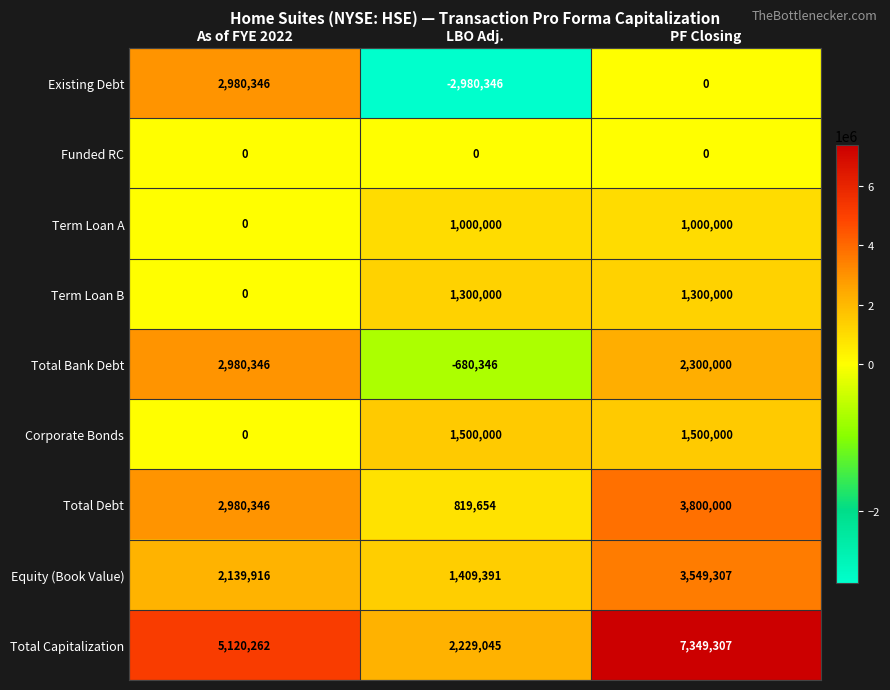

Rank the categories by Equity (Book Value) value from highest to lowest.

PF Closing, As of FYE 2022, LBO Adj.